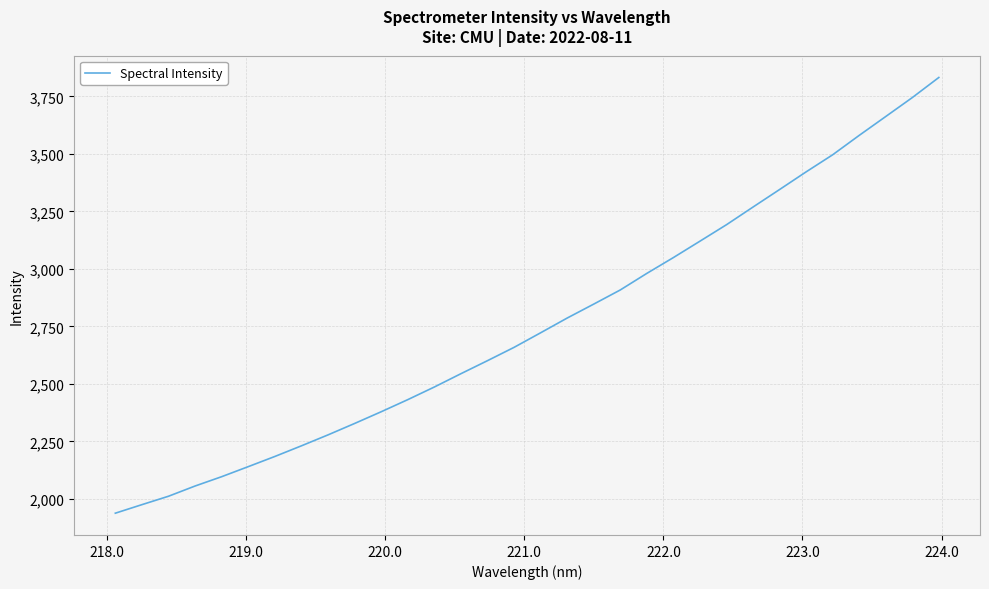

What is the difference between the maximum and minimum values?

1894.3